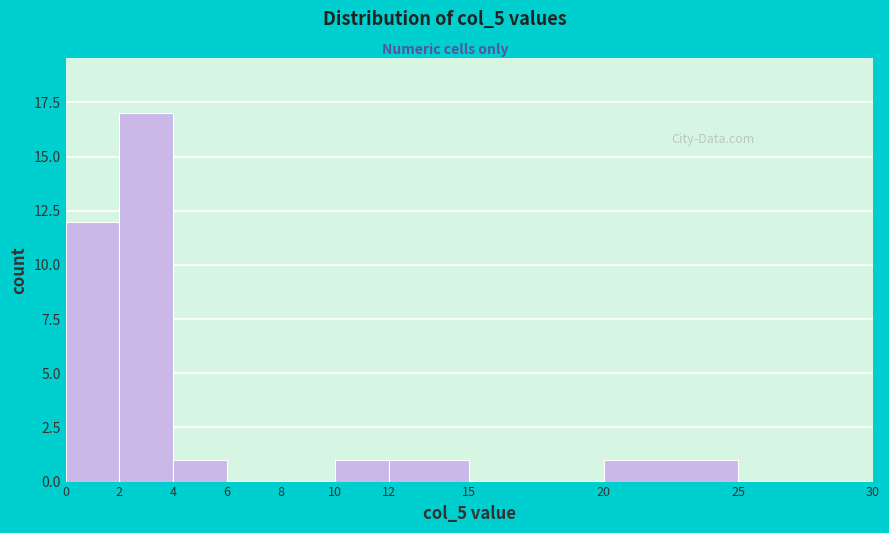

Over which range of the x-axis is the bar tallest?

2 to 4